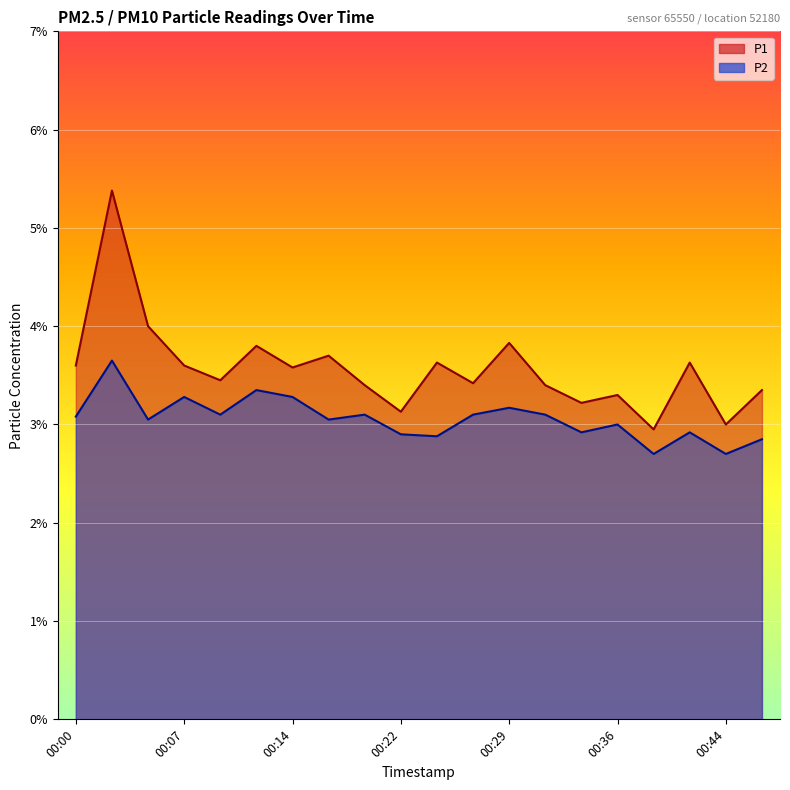

Where is the first local minimum for P2?

00:05